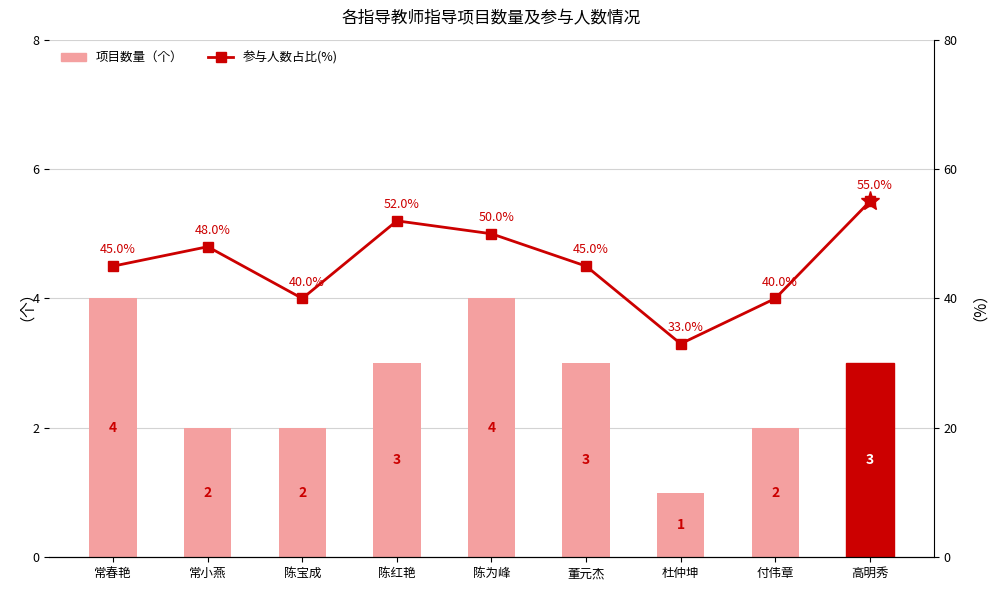

What is the sum of all 参与人数占比(%) values?

408